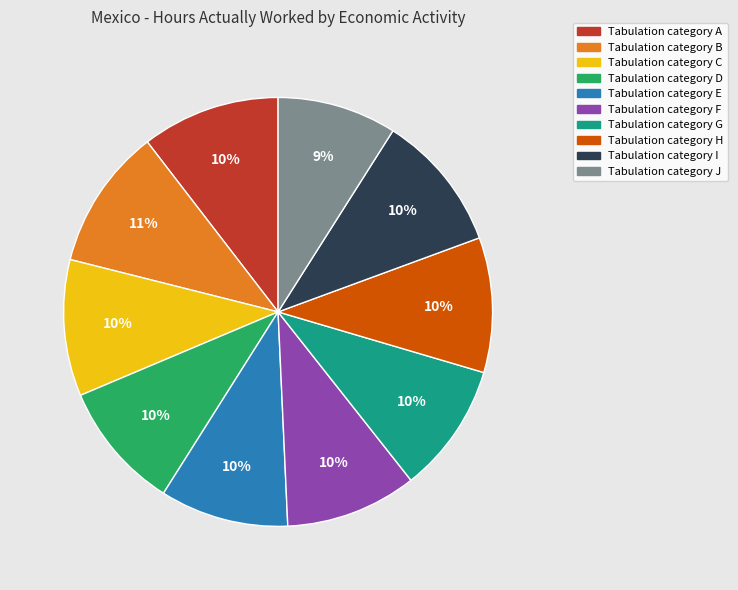

To the nearest percent, what percentage of the pie is Tabulation category C?

10%